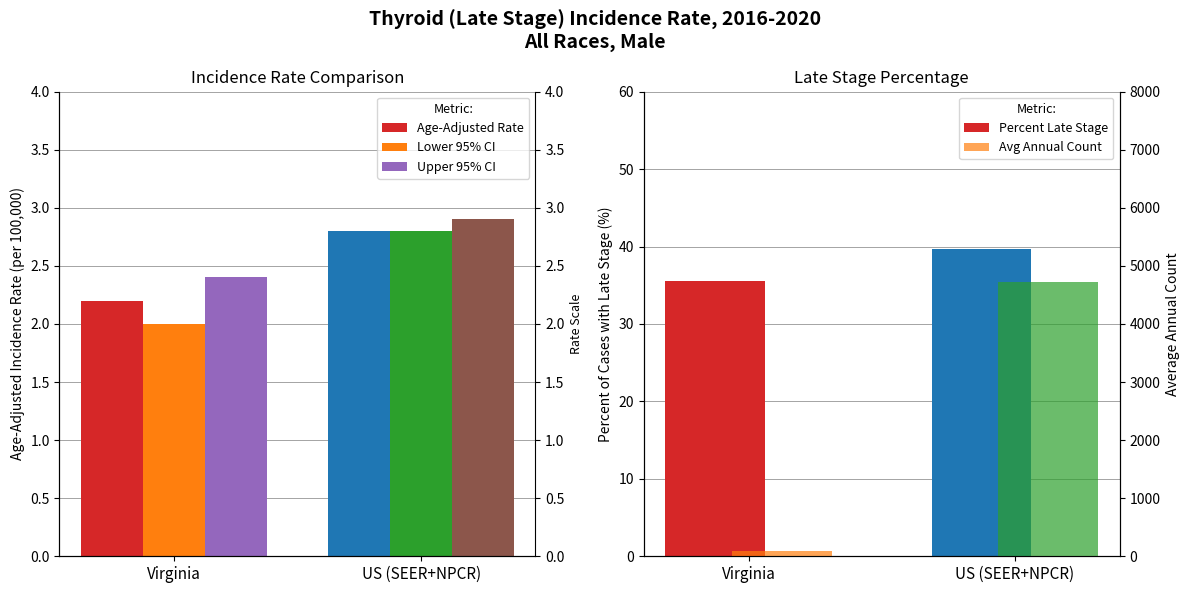

What is the difference between the Avg Annual Count values at US (SEER+NPCR) and Virginia?

4617.0